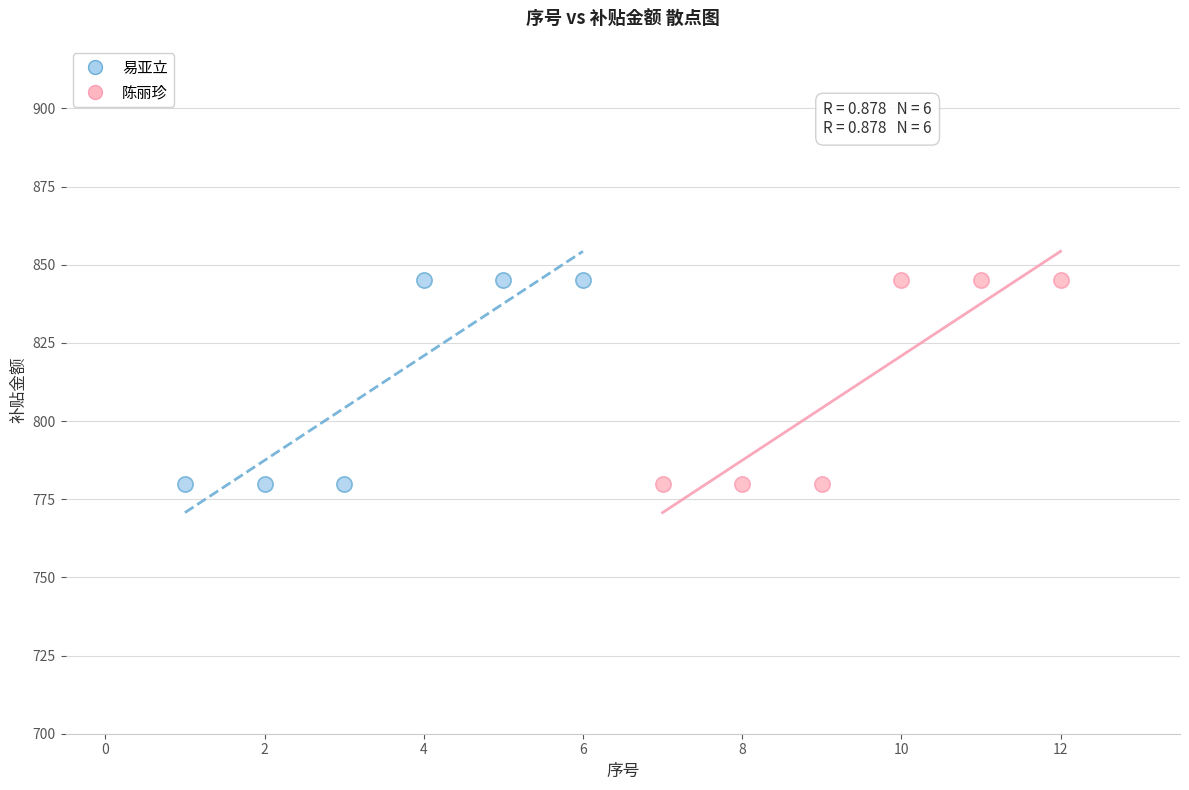

What are all the series names shown in the legend?

易亚立, 陈丽珍